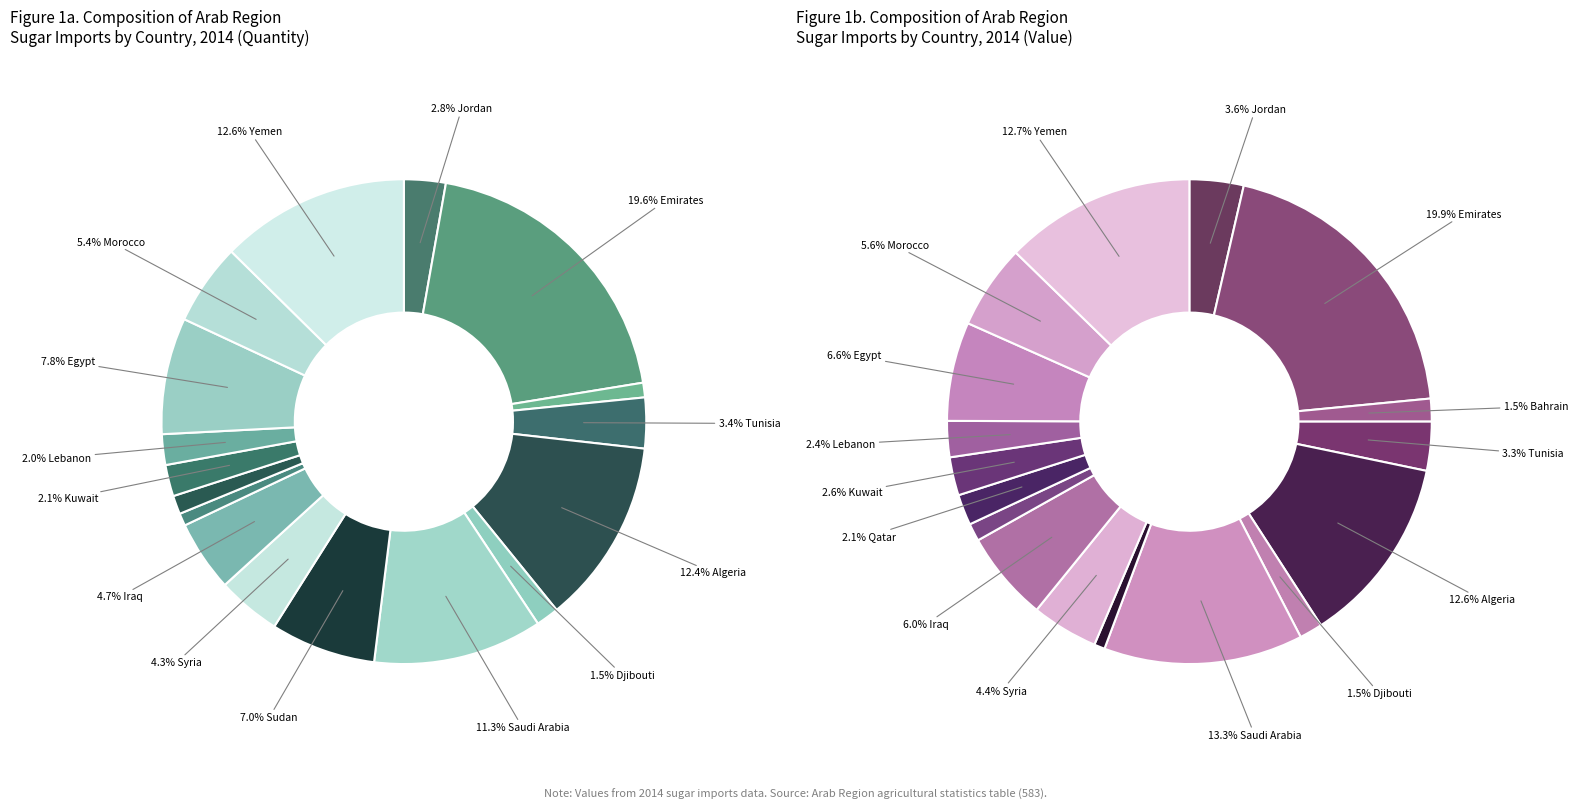

What is the total percentage of Qatar and Syria?

5.5%